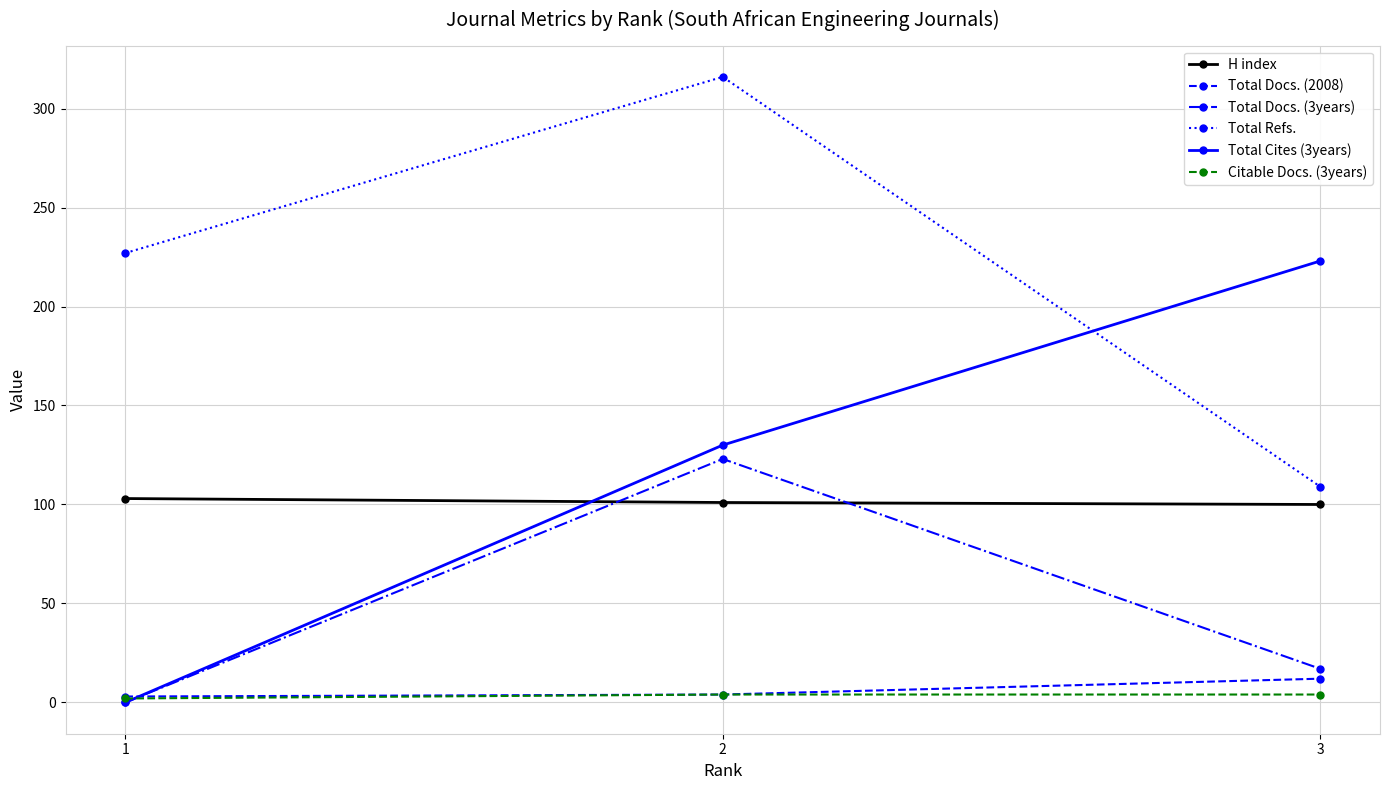

Is the value of Total Docs. (2008) at 2 greater than the value of Total Cites (3years) at 2?

No